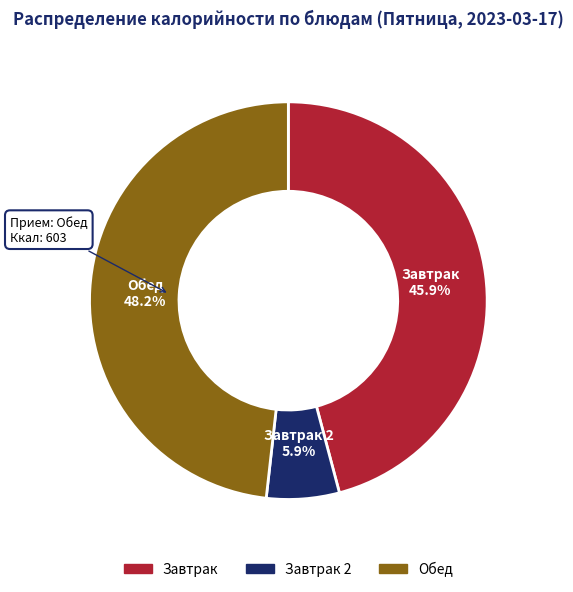

Is there a majority slice in this chart?

No